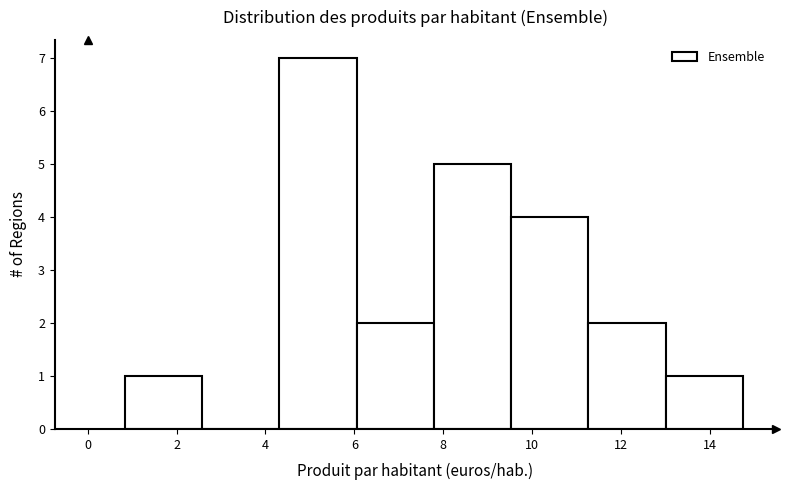

Which range on the x-axis has the tallest bar?

4.4 to 6.0